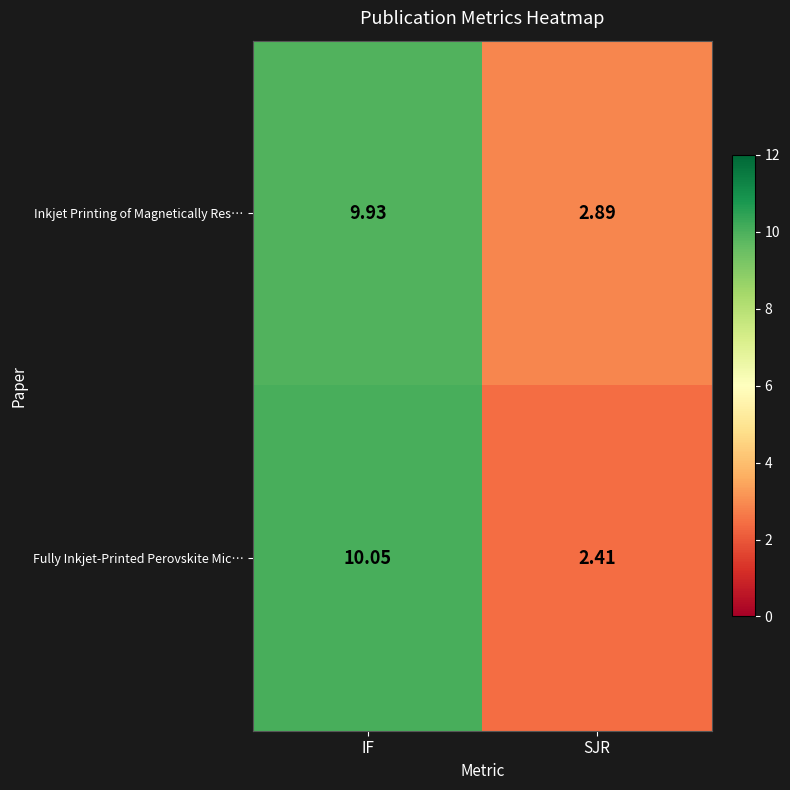

How many data points in Inkjet Printing of Magnetically Res… are above 9?

1